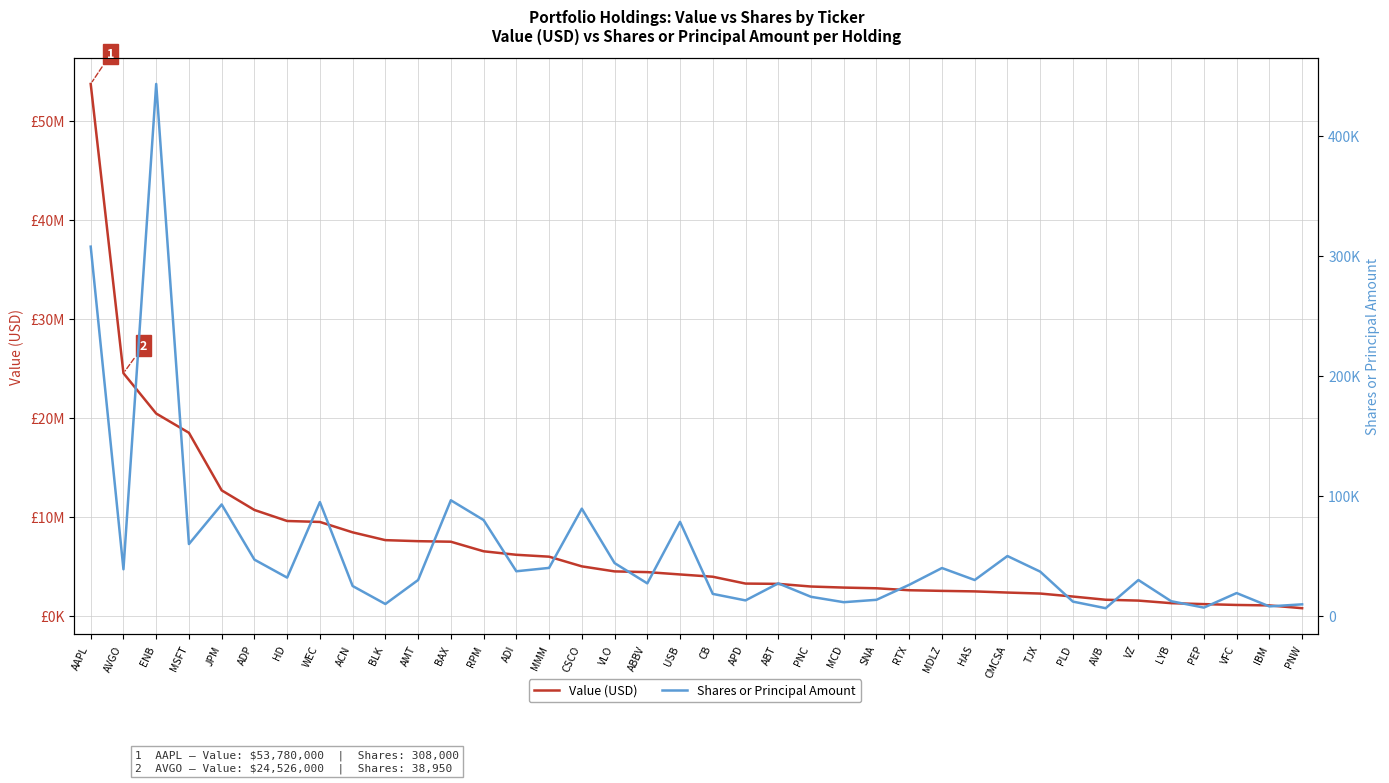

What is the average value of the Value (USD) series?

7078658